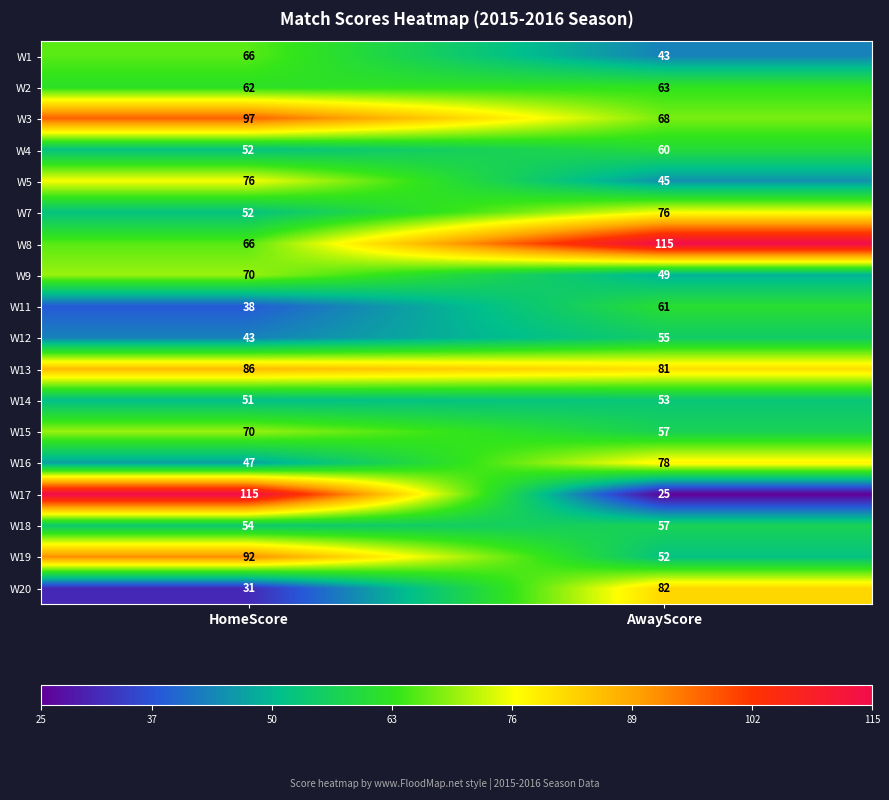

What is the average value of the W18 series?

56